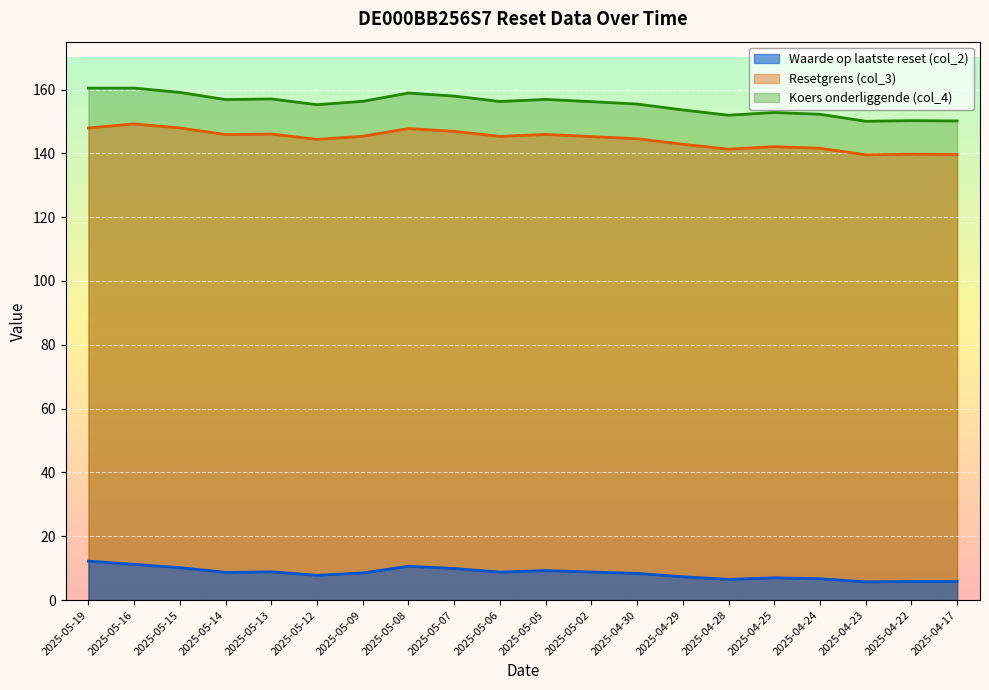

True or false: Resetgrens (col_3) and Waarde op laatste reset (col_2) intersect in this chart.

False